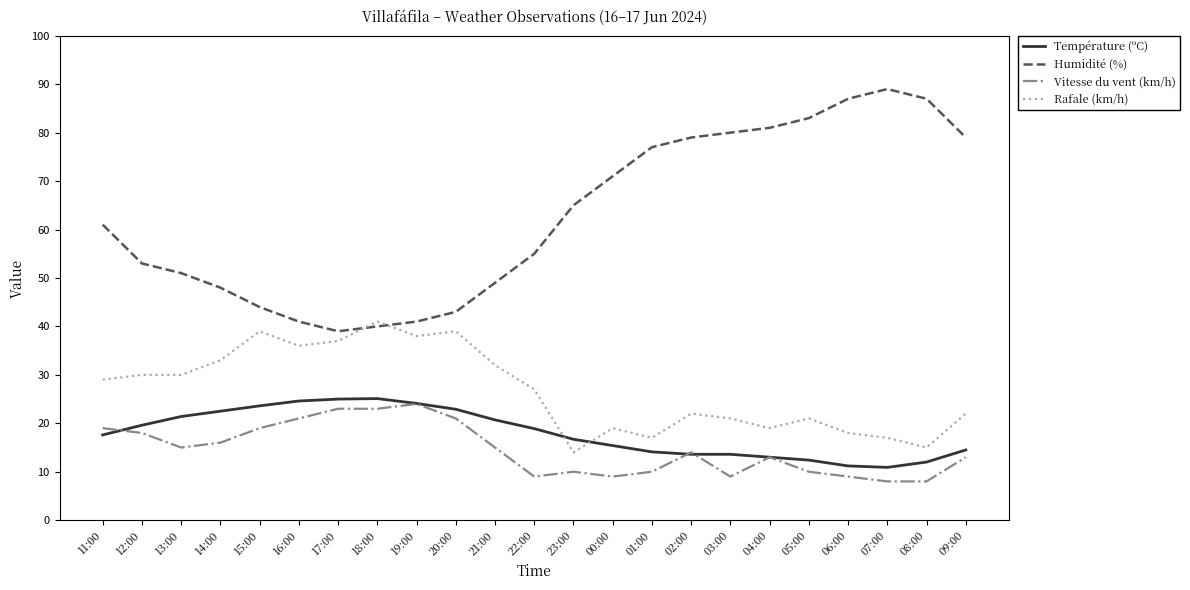

Between which two adjacent categories do Température (ºC) and Rafale (km/h) first intersect?

22:00 and 23:00